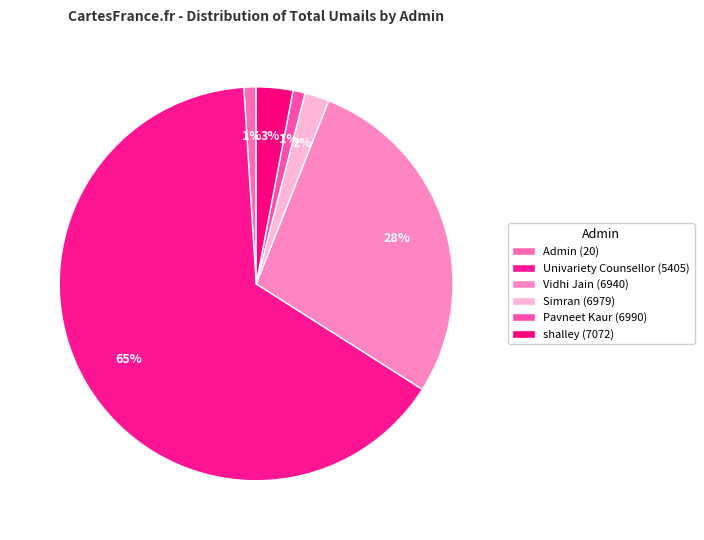

Between Pavneet Kaur (6990) and shalley (7072), which is larger?

shalley (7072)